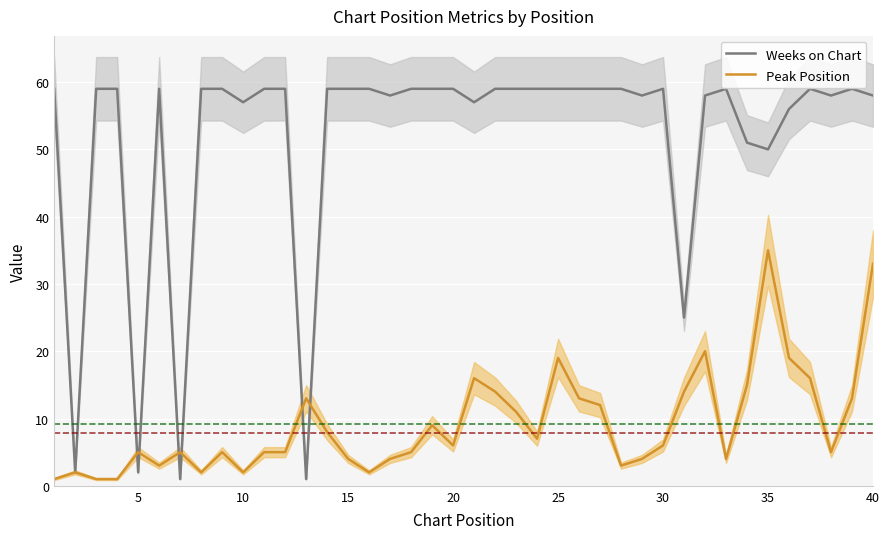

Does the chart display data point markers on the line(s)?

No